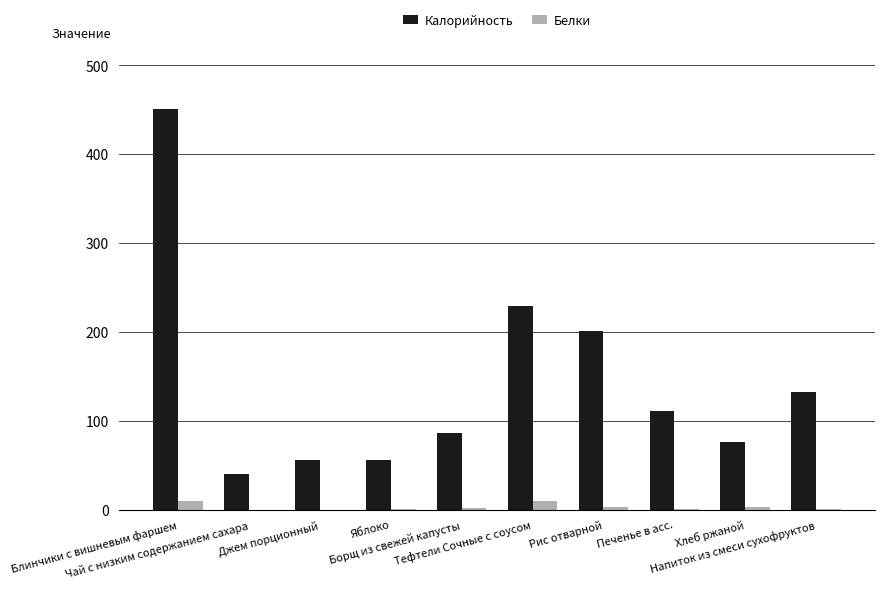

At which label is Калорийность closest to 245?

Тефтели Сочные с соусом